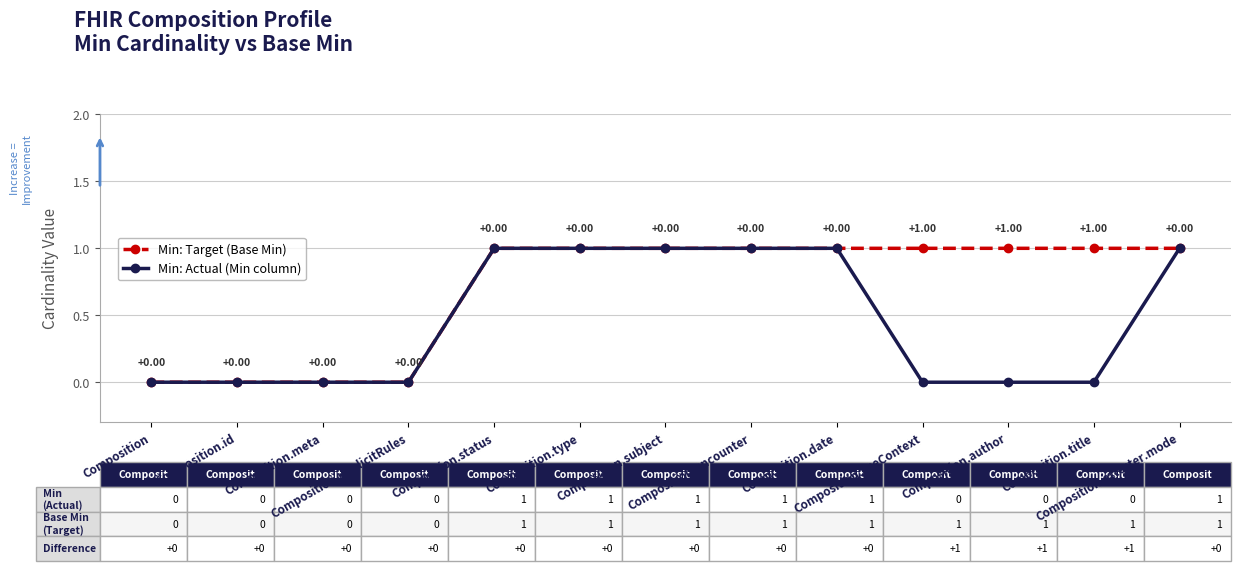

Which series has the largest total across all categories?

Min: Target (Base Min)